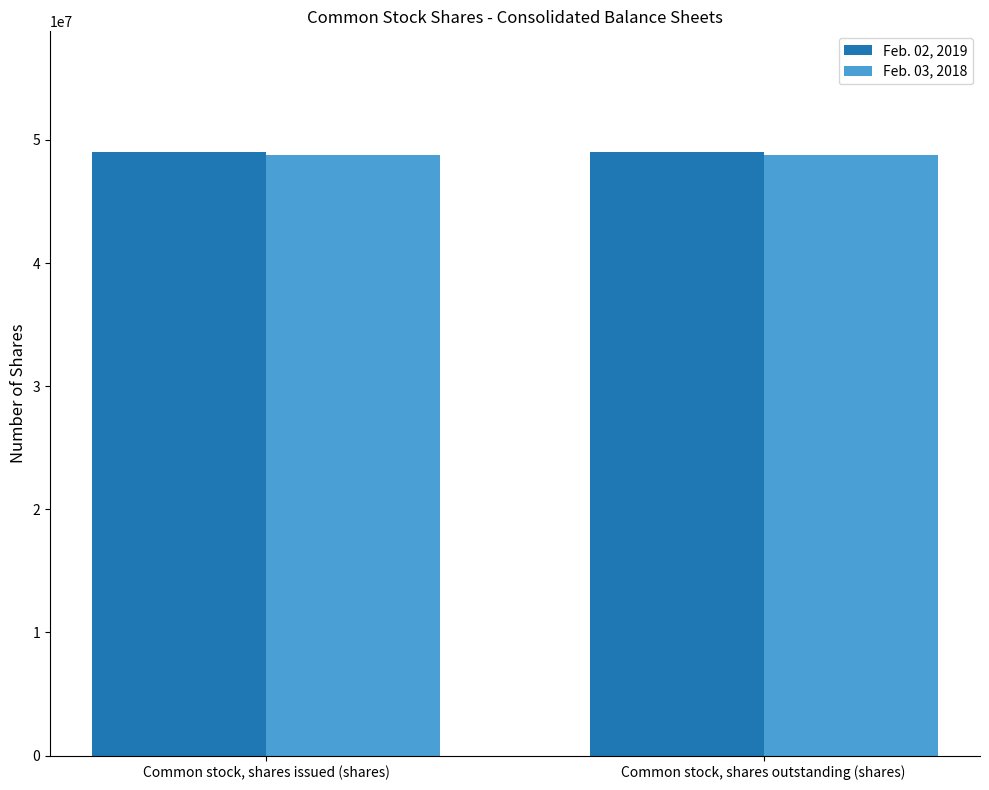

What is the approximate value of Feb. 03, 2018 at Common stock, shares outstanding (shares)?

48816170